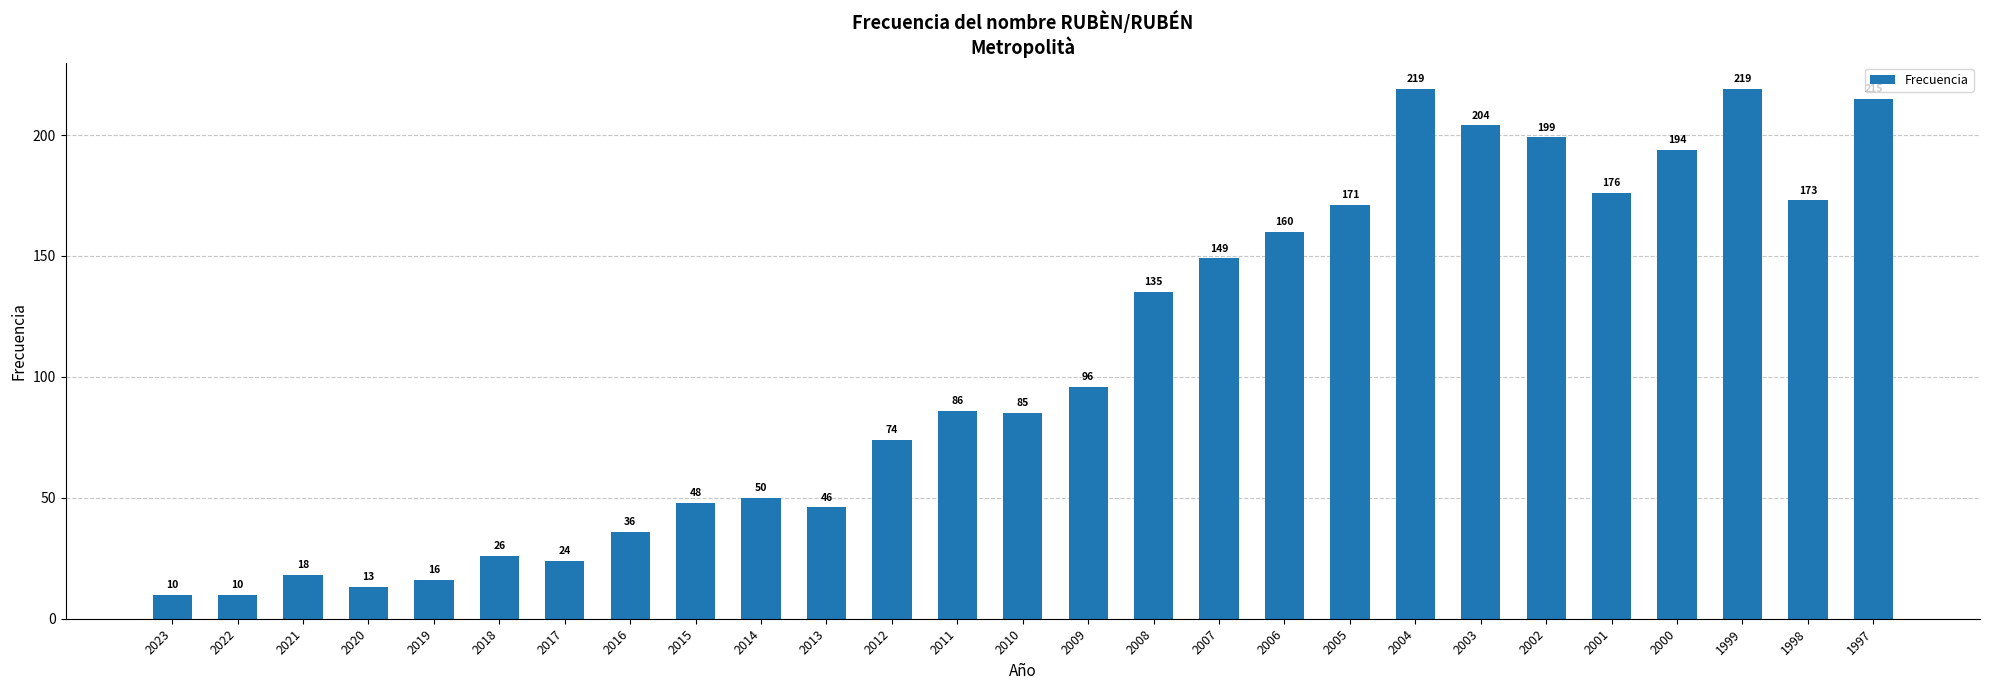

Reading left to right, what are all the values shown in this chart?

10	10	18	13	16	26	24	36	48	50	46	74	86	85	96	135	149	160	171	219	204	199	176	194	219	173	215